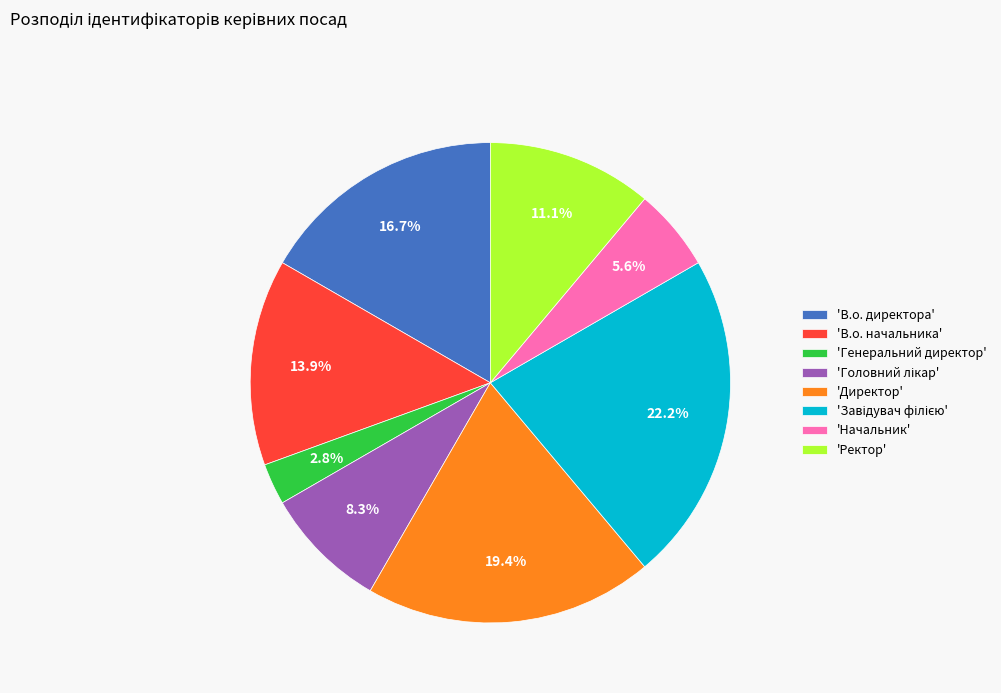

What is the ratio of the value at 'В.о. директора' to the value at 'Генеральний директор'?

6.0